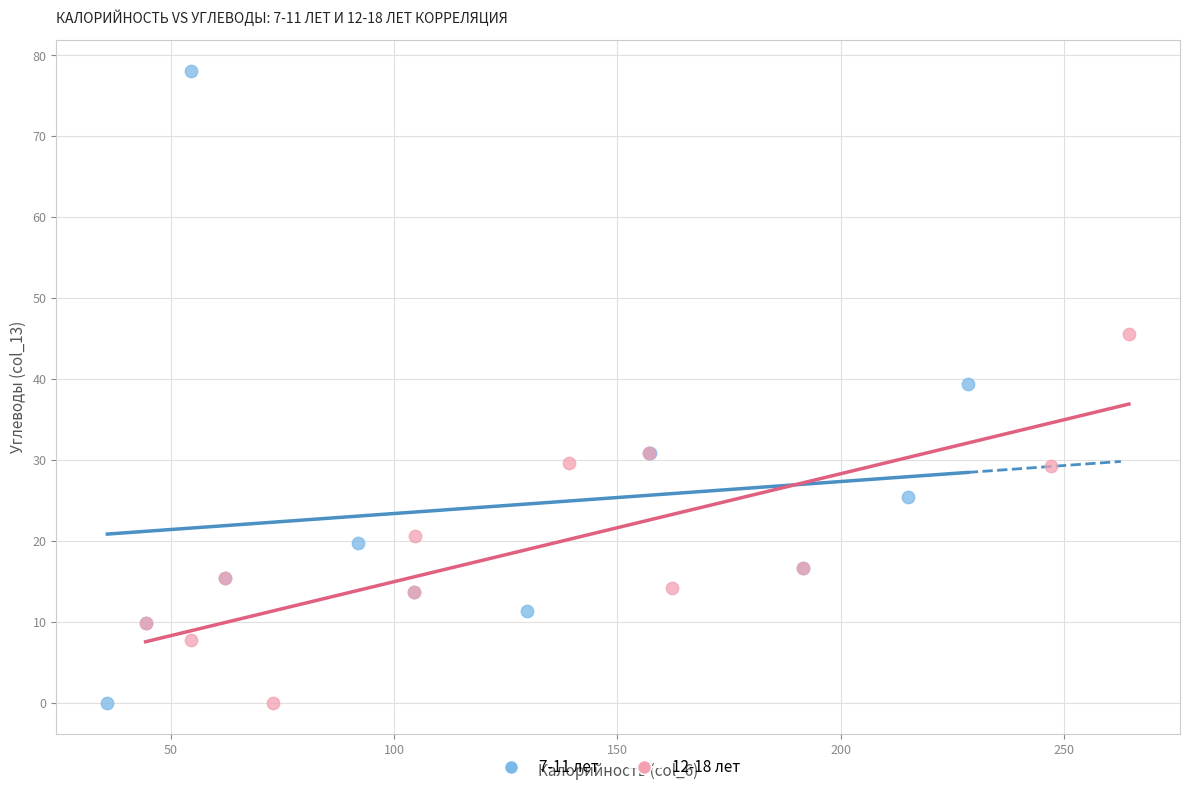

Which series has the widest spread of Y values?

7-11 лет